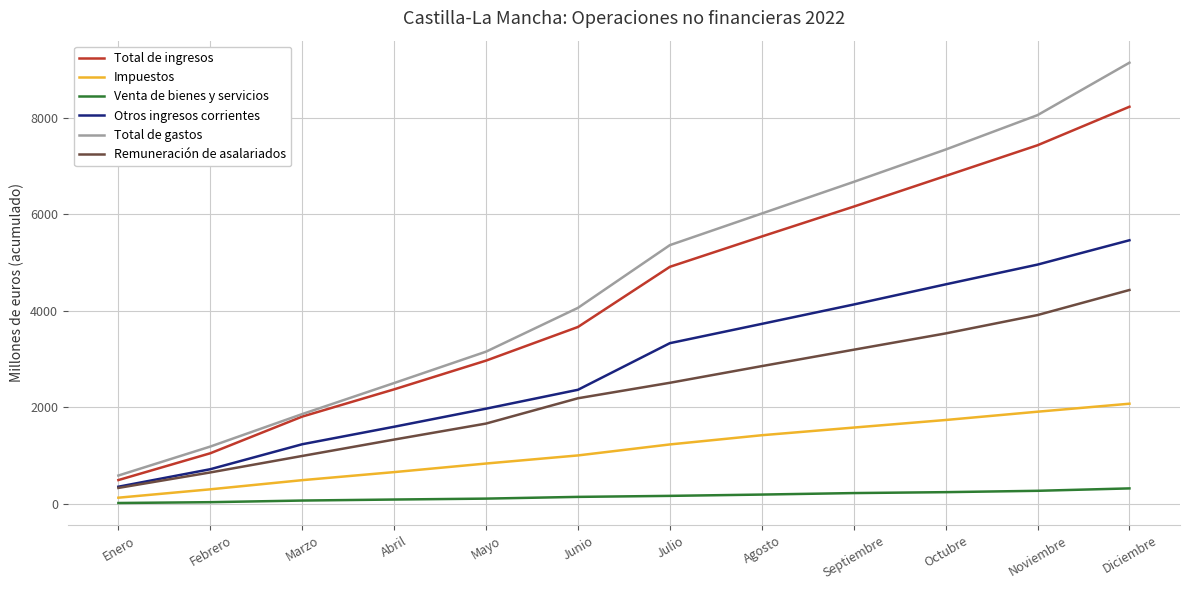

True or false: Impuestos and Total de gastos cross at least once.

False